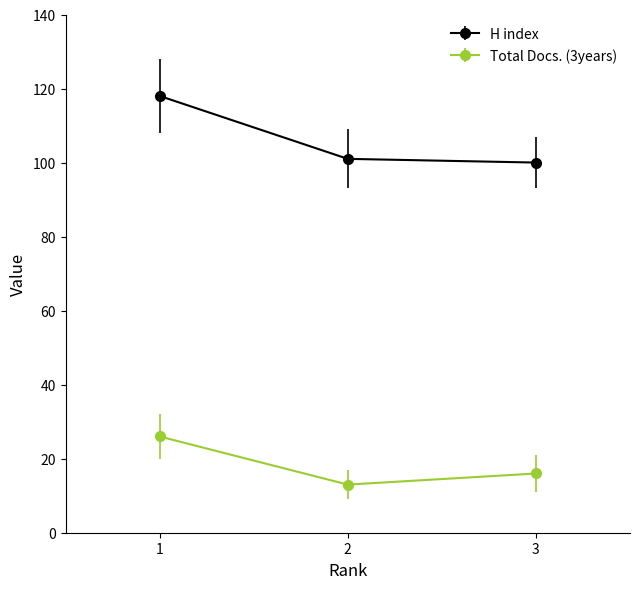

What value does the Total Docs. (3years) series have at 3?

16